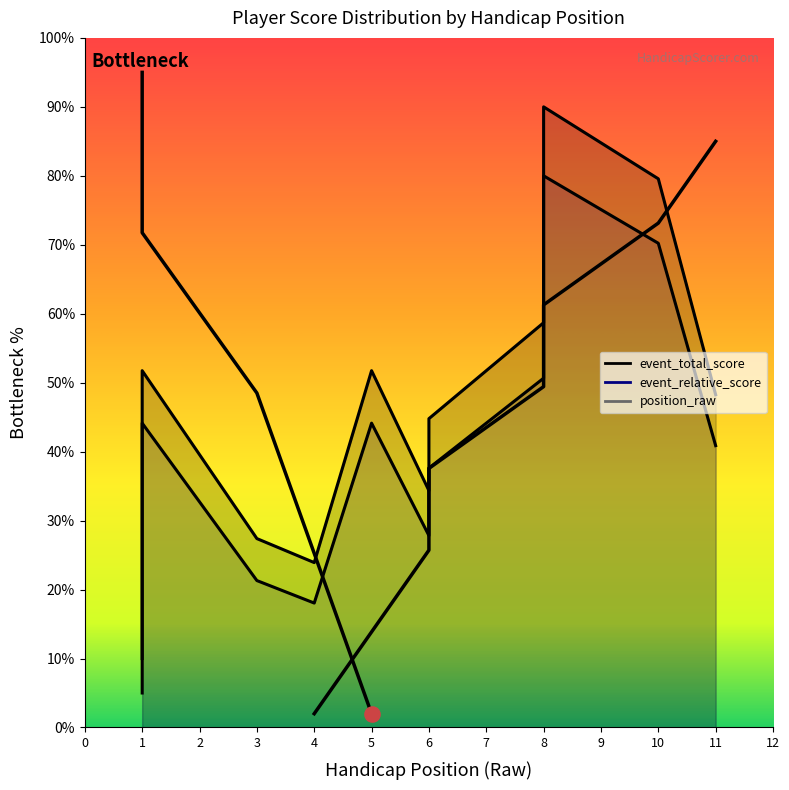

Which series contains the lowest Y value?

event_relative_score_line